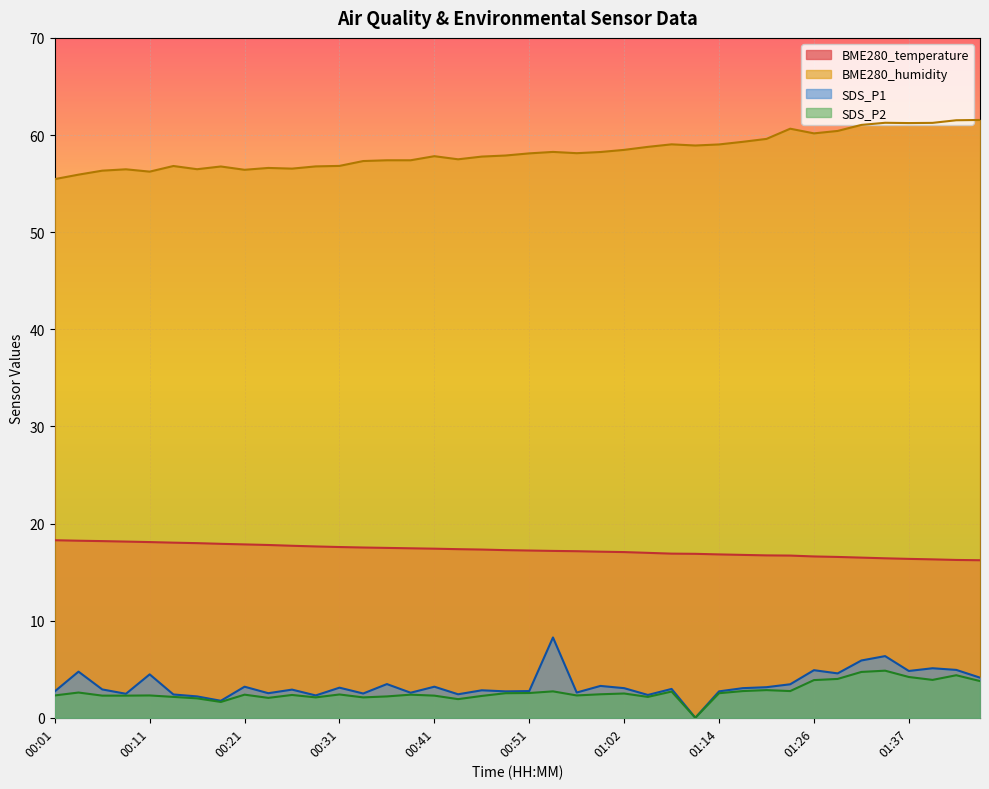

What position from the right is 00:28?

29